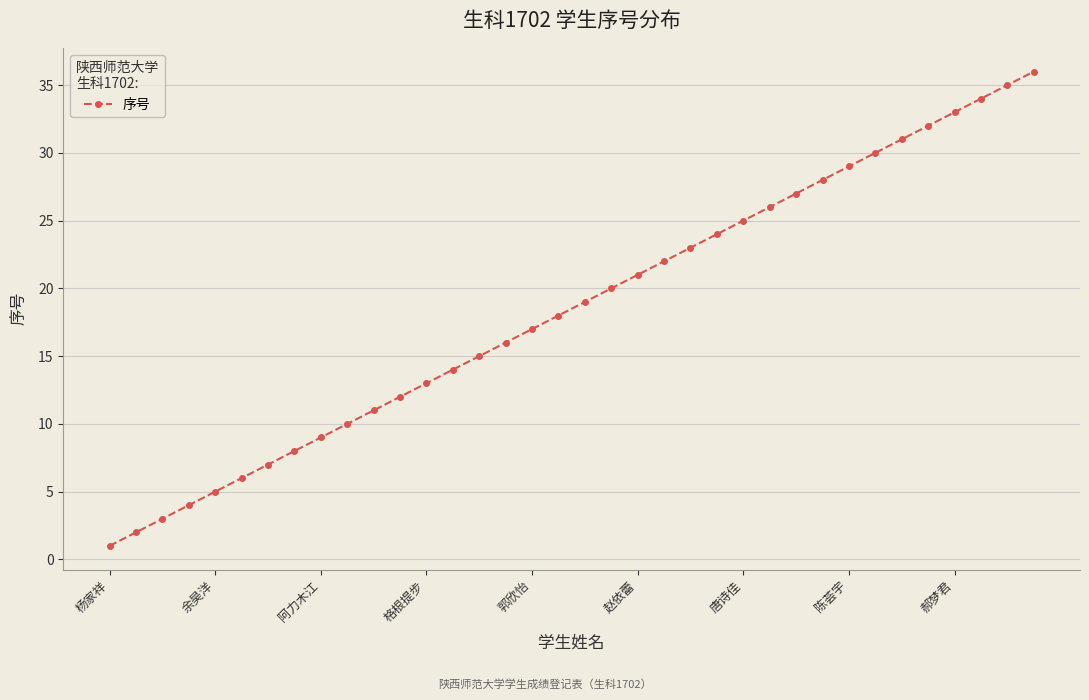

How many series are shown in this chart?

1